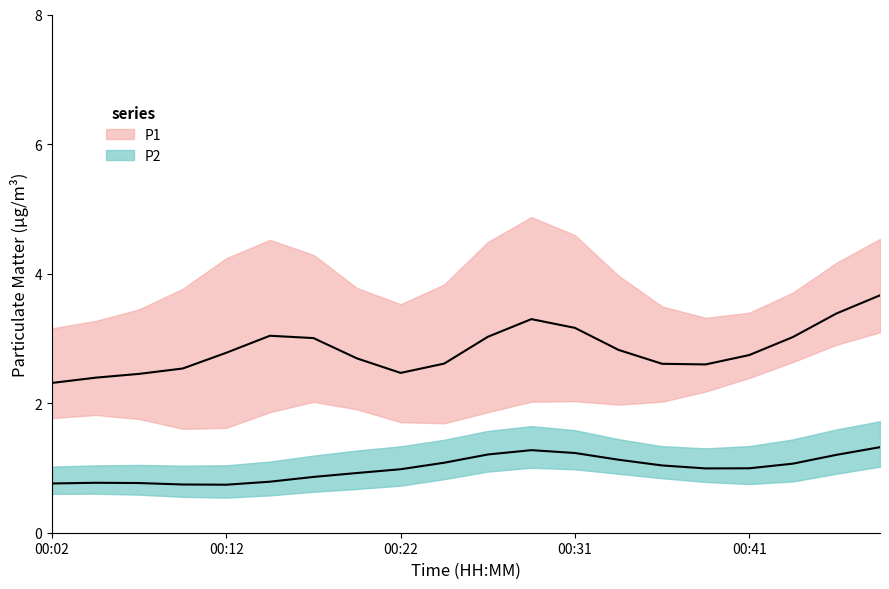

Does the chart have visible grid lines?

No